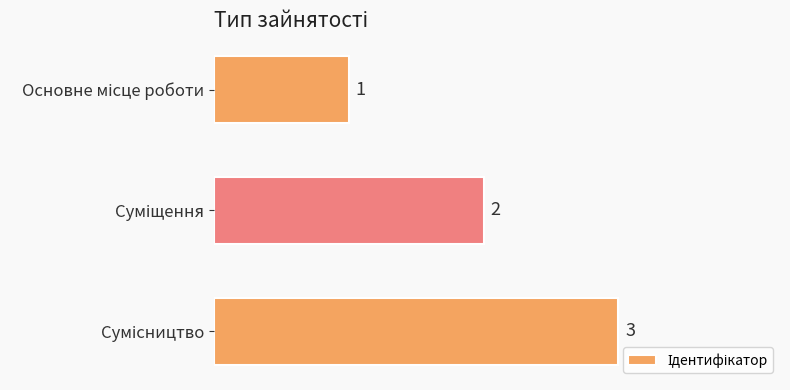

What is the minimum value shown in the chart?

1